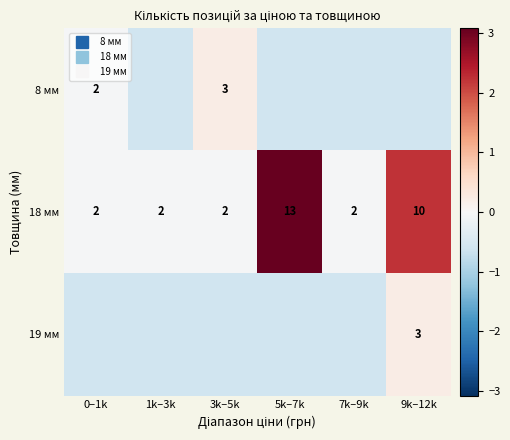

At which label is 18 мм closest to 1?

0–1k